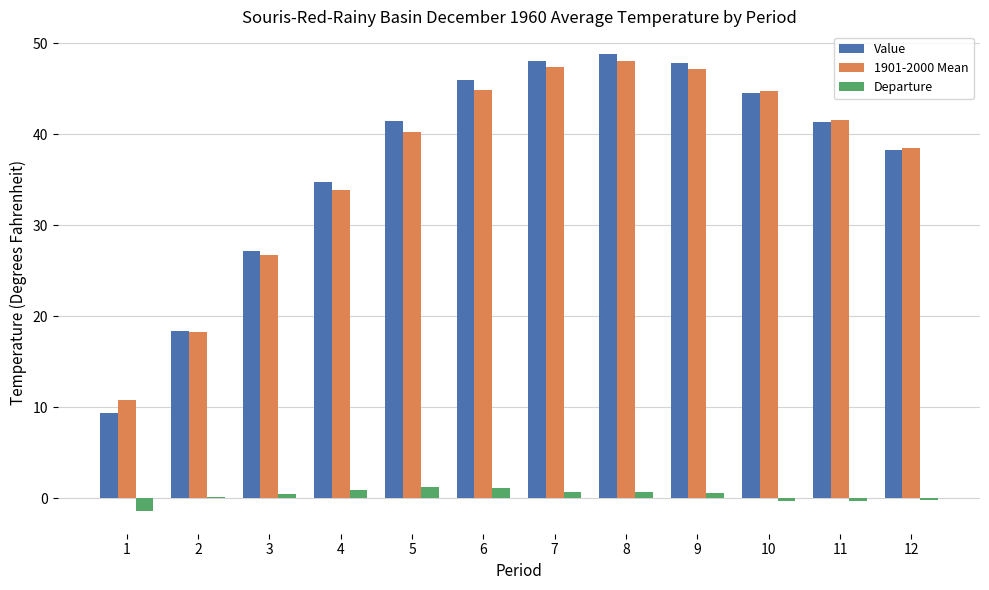

Which series changed the most between 3 and 4?

Value